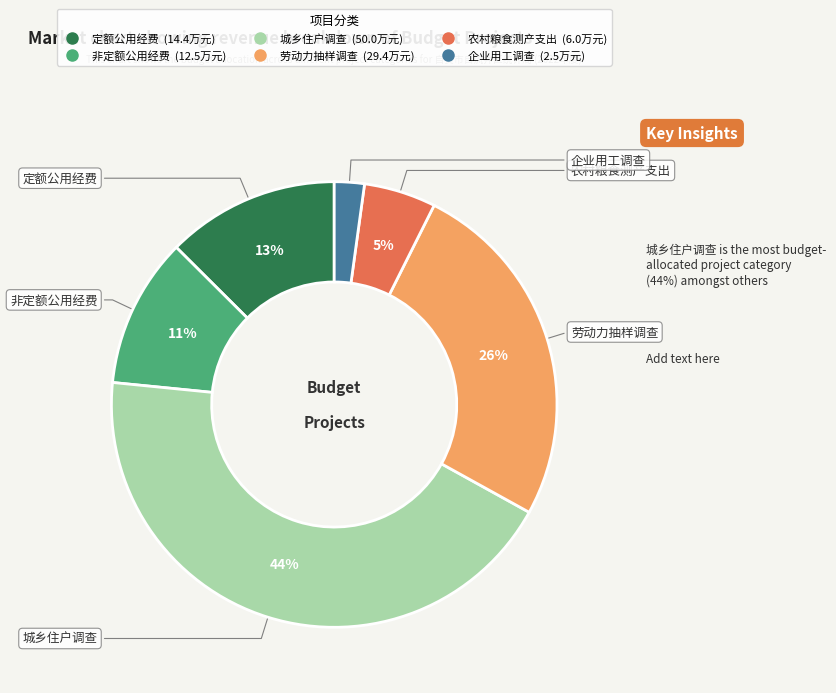

To the nearest percent, what percentage of the pie is 定额公用经费?

13%